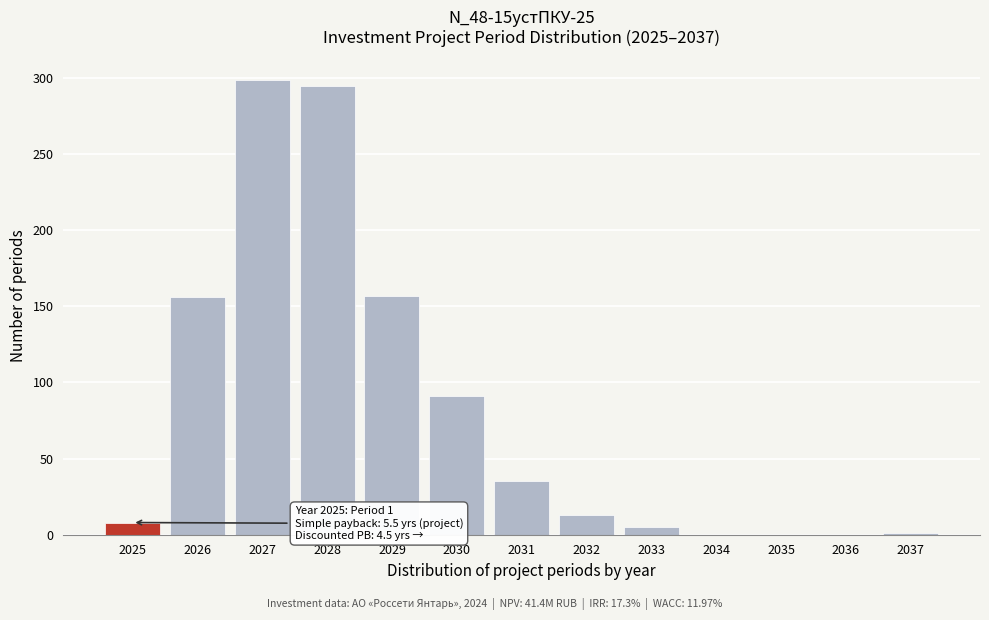

Is it true that the value at 2034 is -168?

False